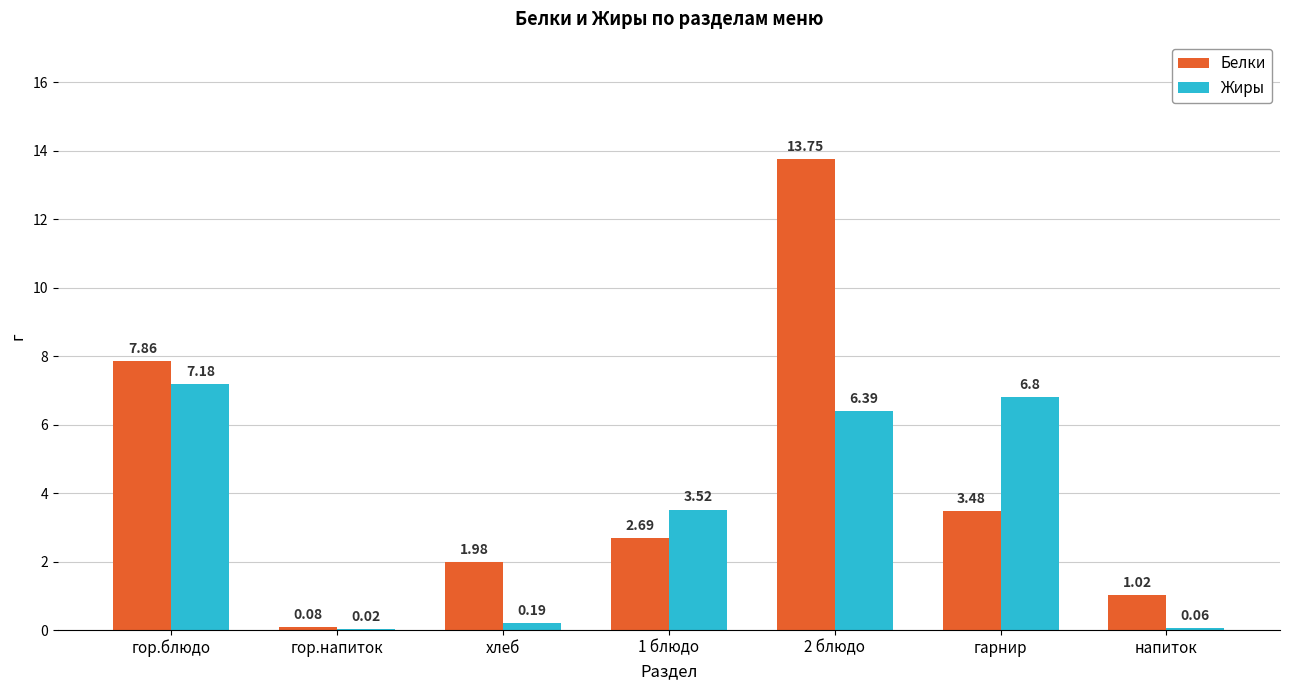

At which category is the sum across all series the highest?

2 блюдо